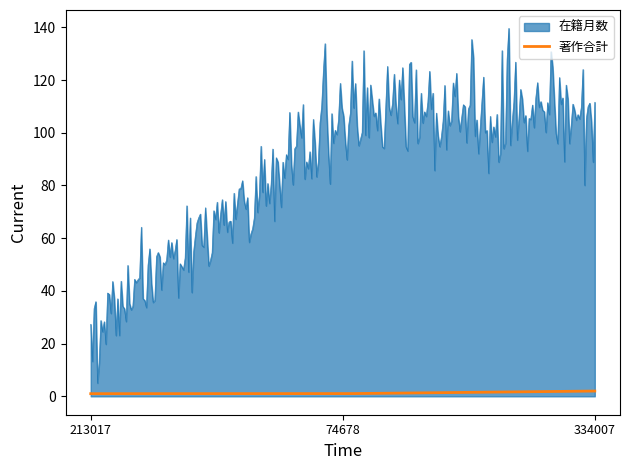

True or false: 在籍月数 and 著作合計 cross at least once.

False